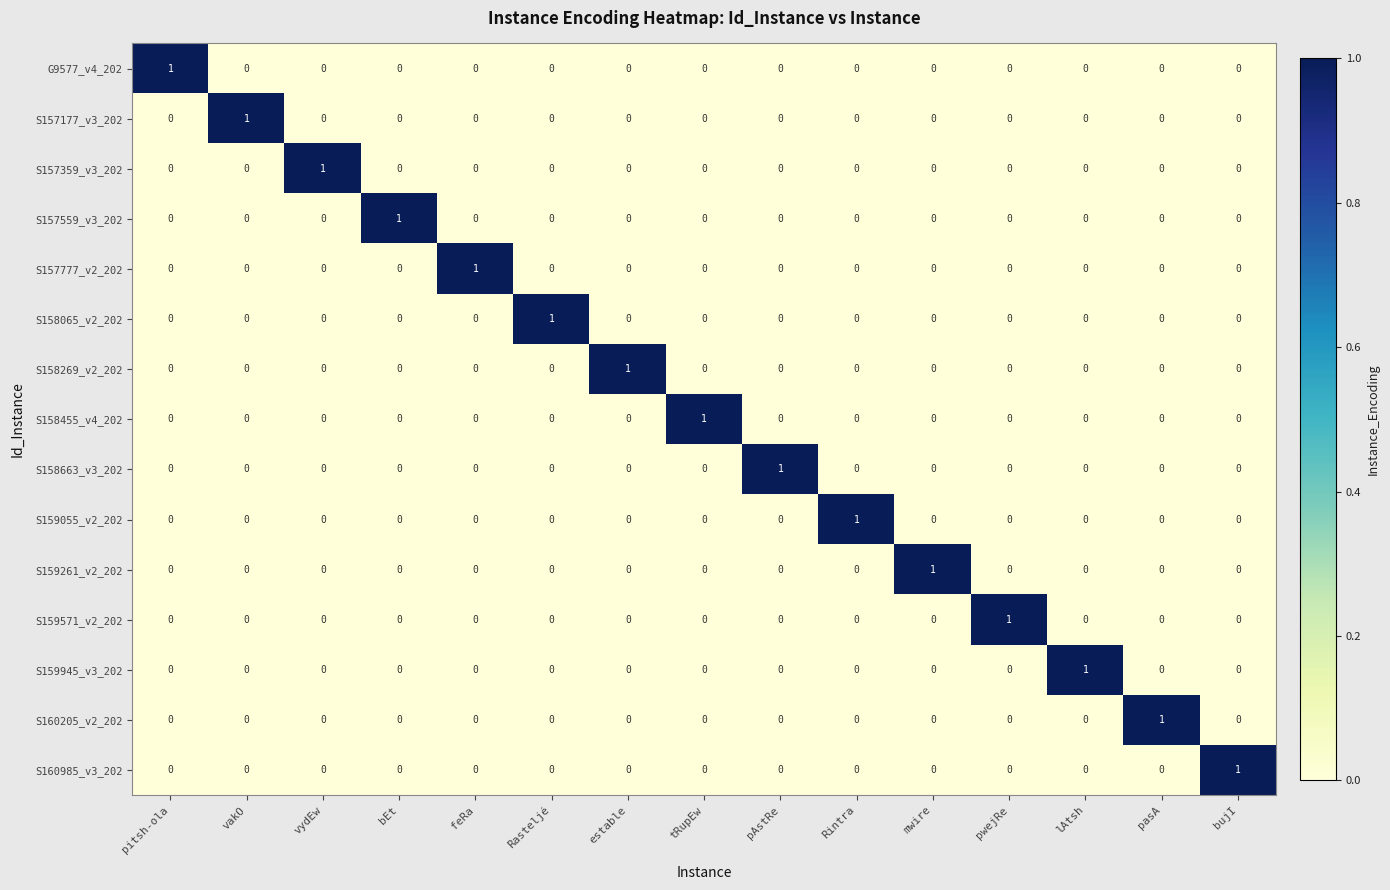

At which label does G9577_v4_202 reach its peak?

pitsh-ola